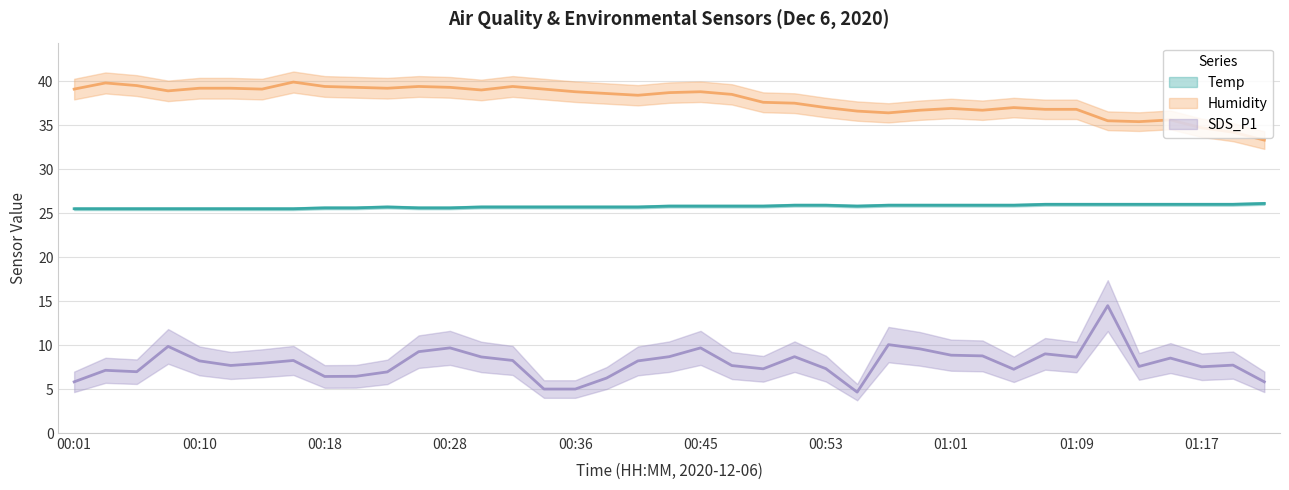

True or false: Humidity has a value of 26.5 at 00:39.

False